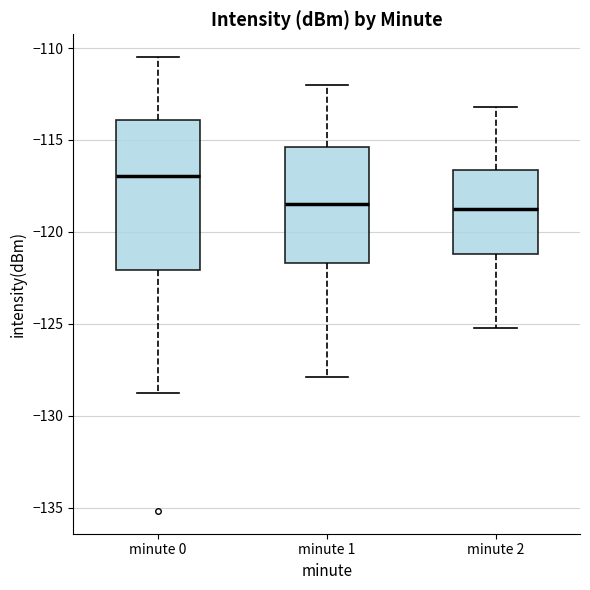

Reading left to right, read every box against the y-axis: the position of its median line, the range the box covers, and the ends of its whiskers. The values are not printed on the chart, so give them approximately, as read against the axis.

minute 0: median -117.0, box -122.0 to -114.0, whiskers -128.5 to -110.5
minute 1: median -118.5, box -121.5 to -115.5, whiskers -128.0 to -112.0
minute 2: median -119.0, box -121.0 to -116.5, whiskers -125.0 to -113.0